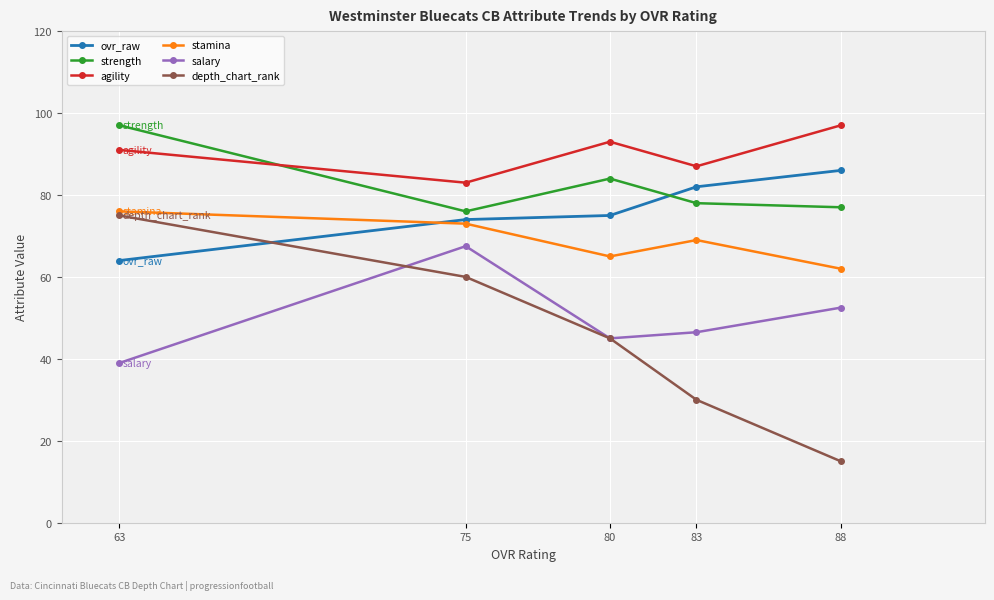

What is the minimum value for stamina?

62.0